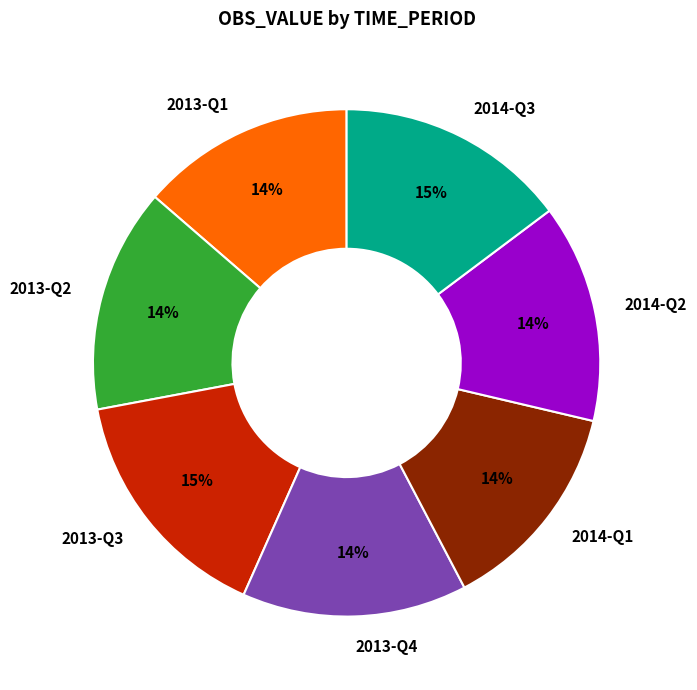

To the nearest percent, what is the average slice percentage?

14%